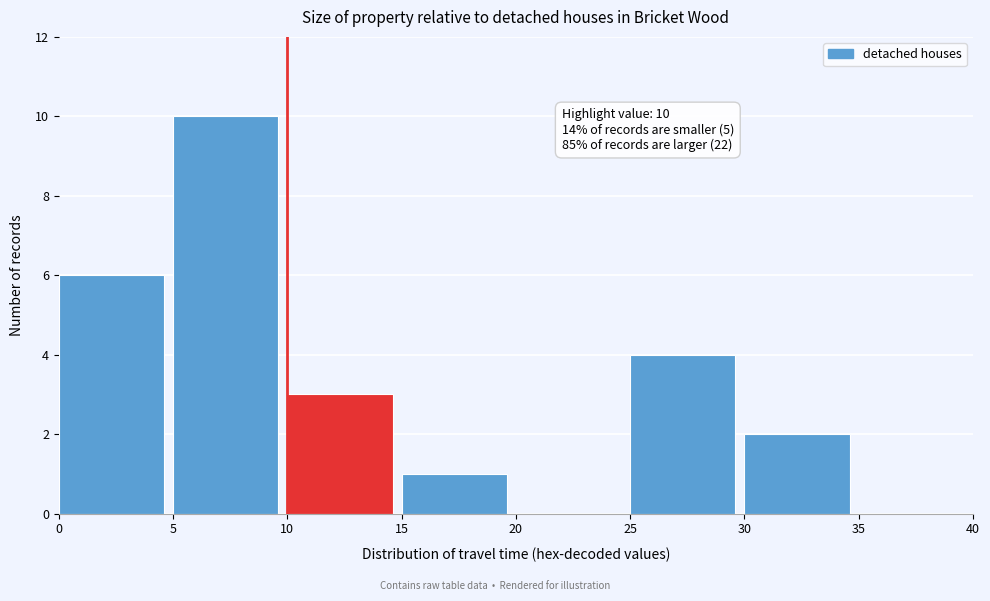

Which range on the x-axis has the tallest bar?

5 to 10